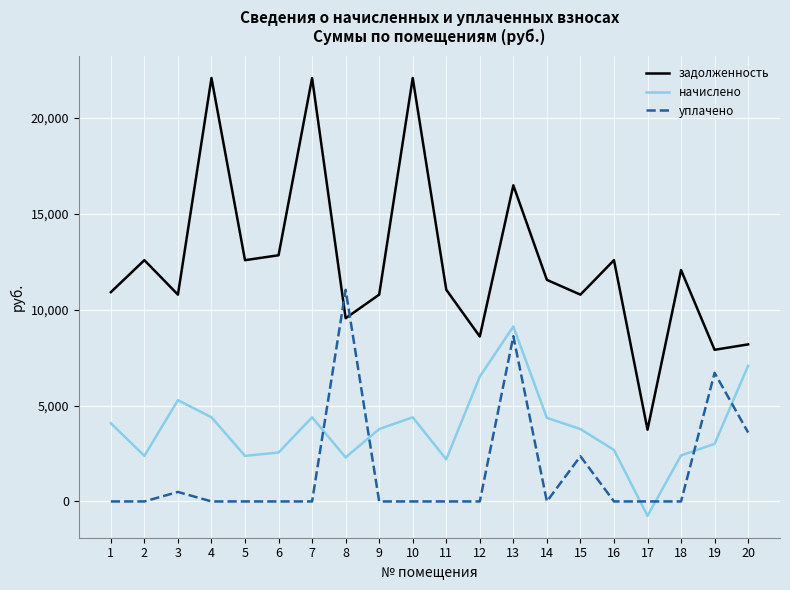

At 18, list the series in order from largest to smallest.

задолженность, начислено, уплачено